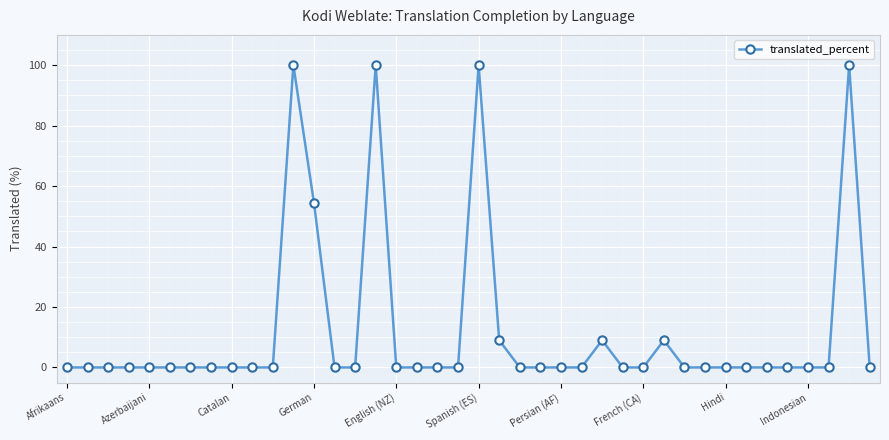

What is the maximum value shown in the chart?

100.0